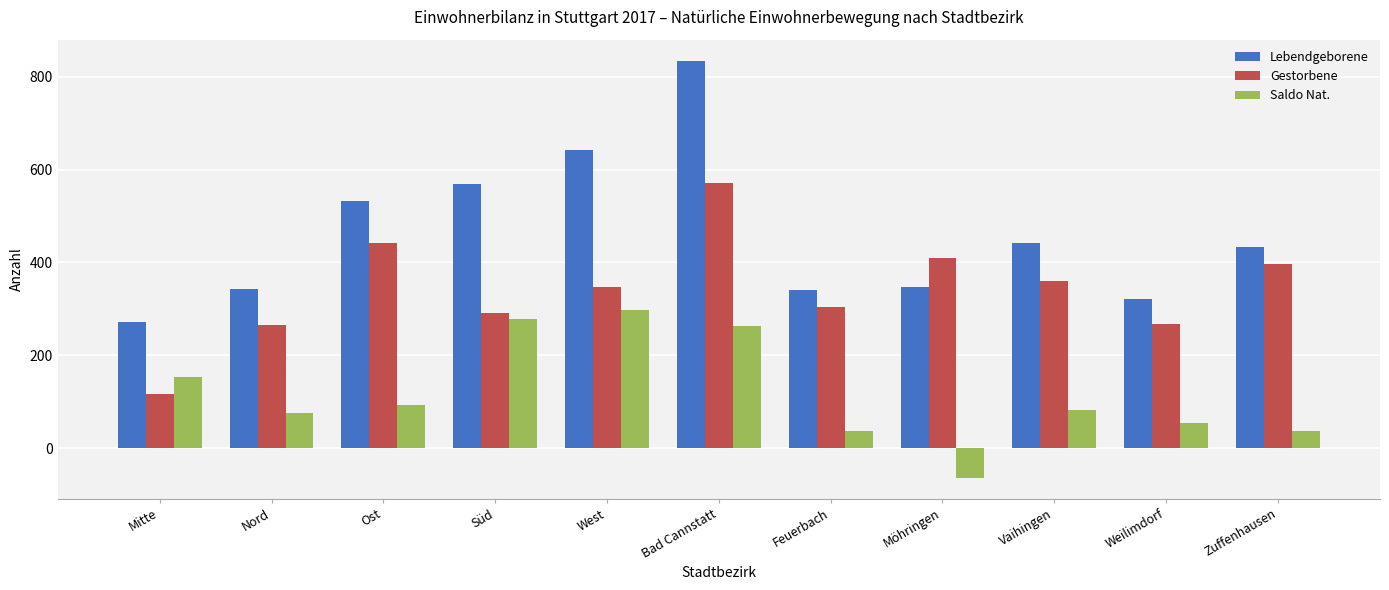

What is the label of the 4th bar from the right?

Möhringen